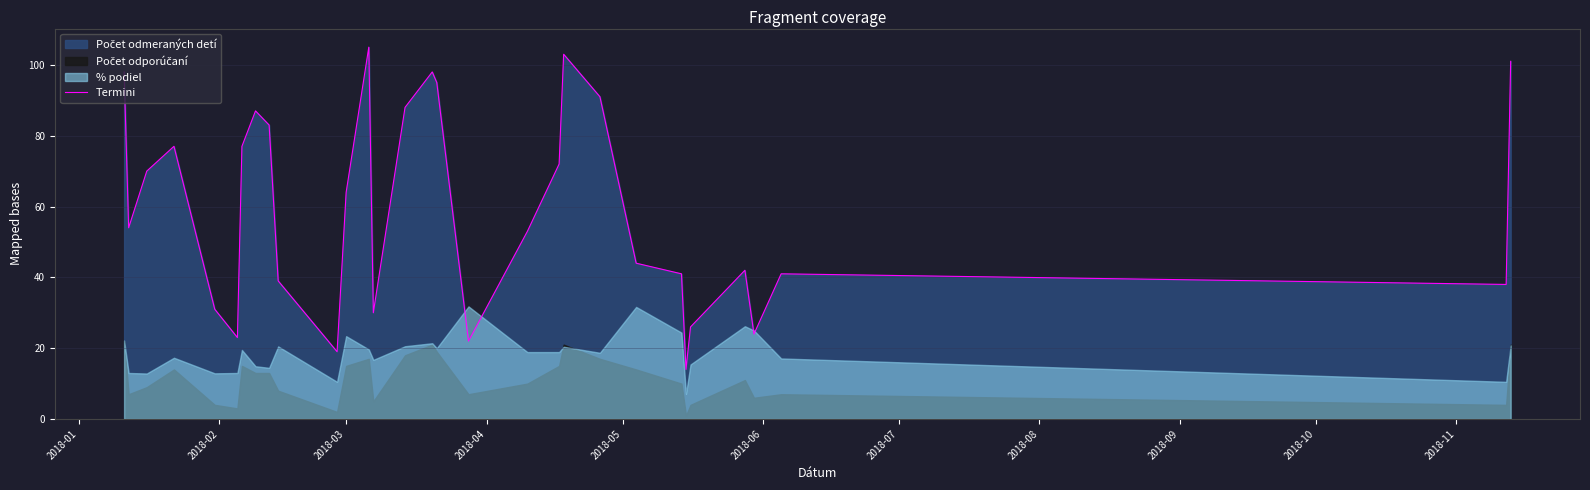

Is it true that the value at 2018-09 is 43?

False